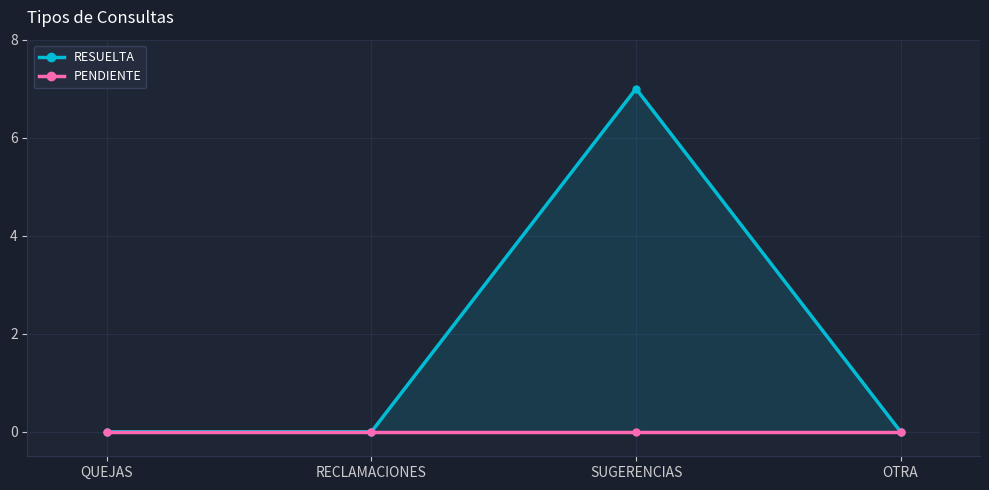

Reading left to right, list all the values displayed in this chart.

RESUELTA: 0	0	7	0
PENDIENTE: 0	0	0	0